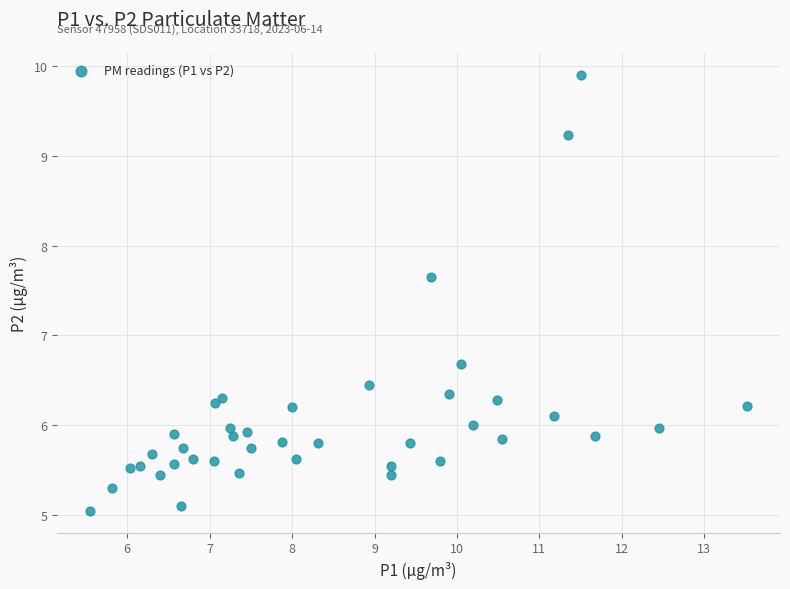

What Y value in the scatter plot is closest to 7?

6.7